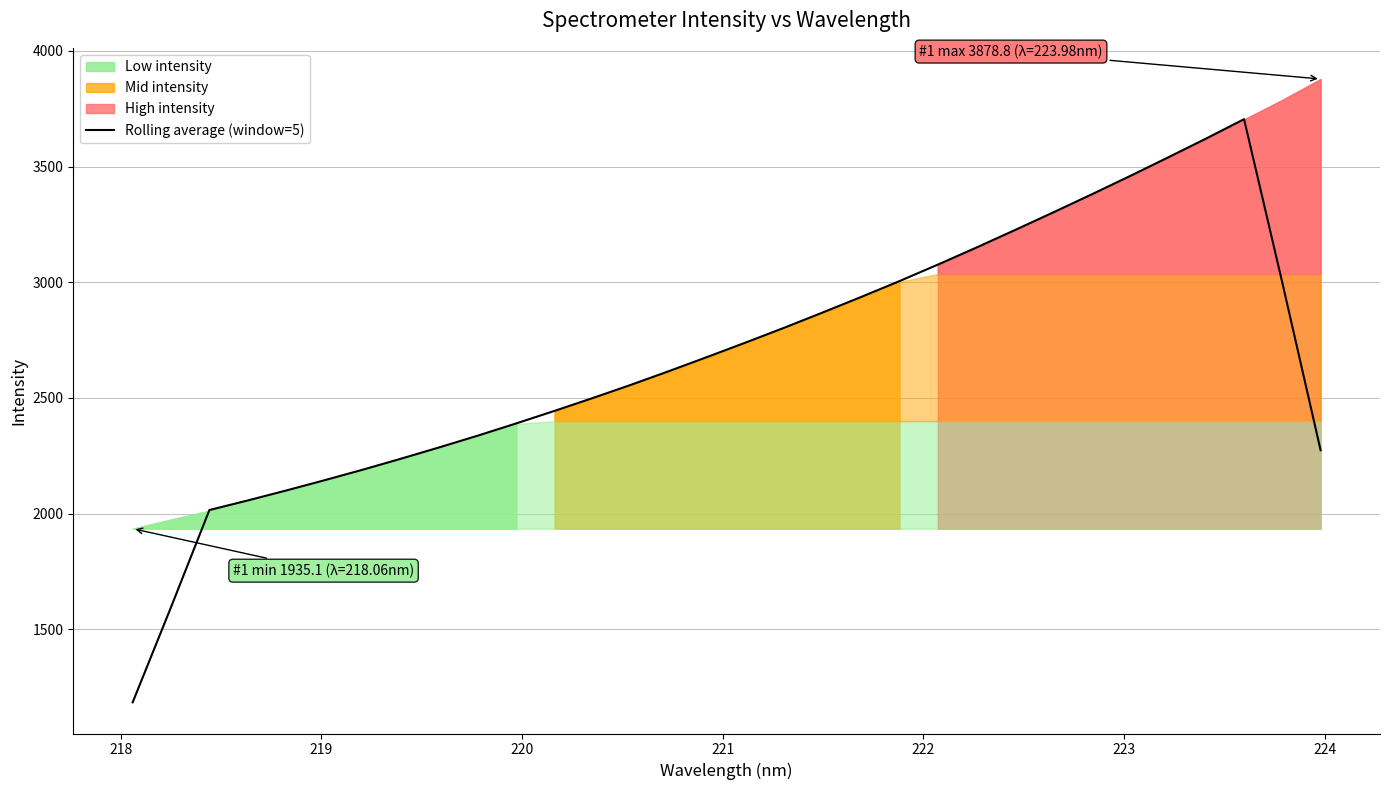

How many lines are shown in the chart?

1